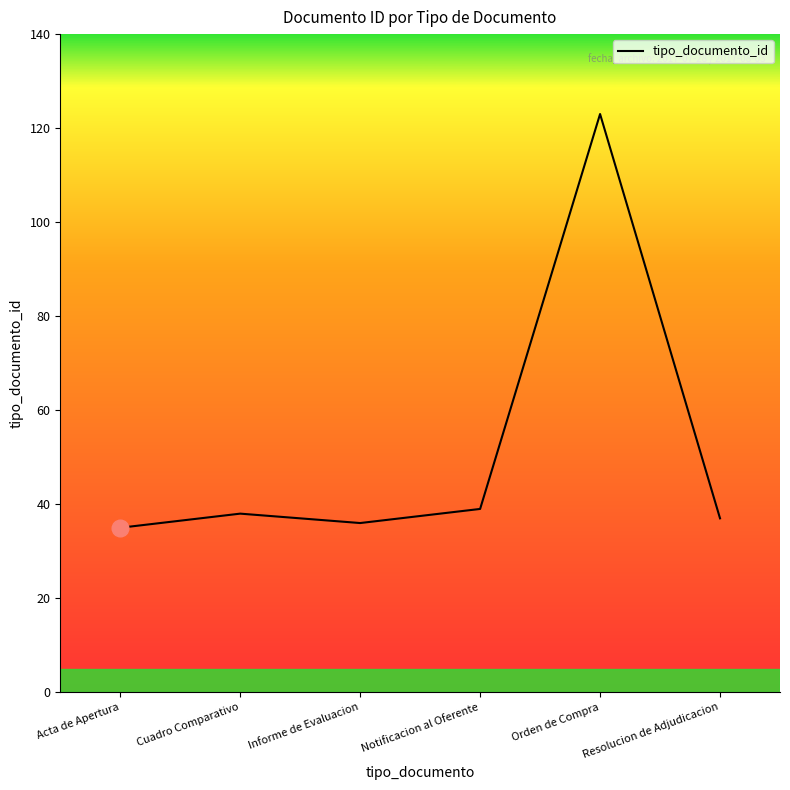

Does the chart have visible grid lines?

No